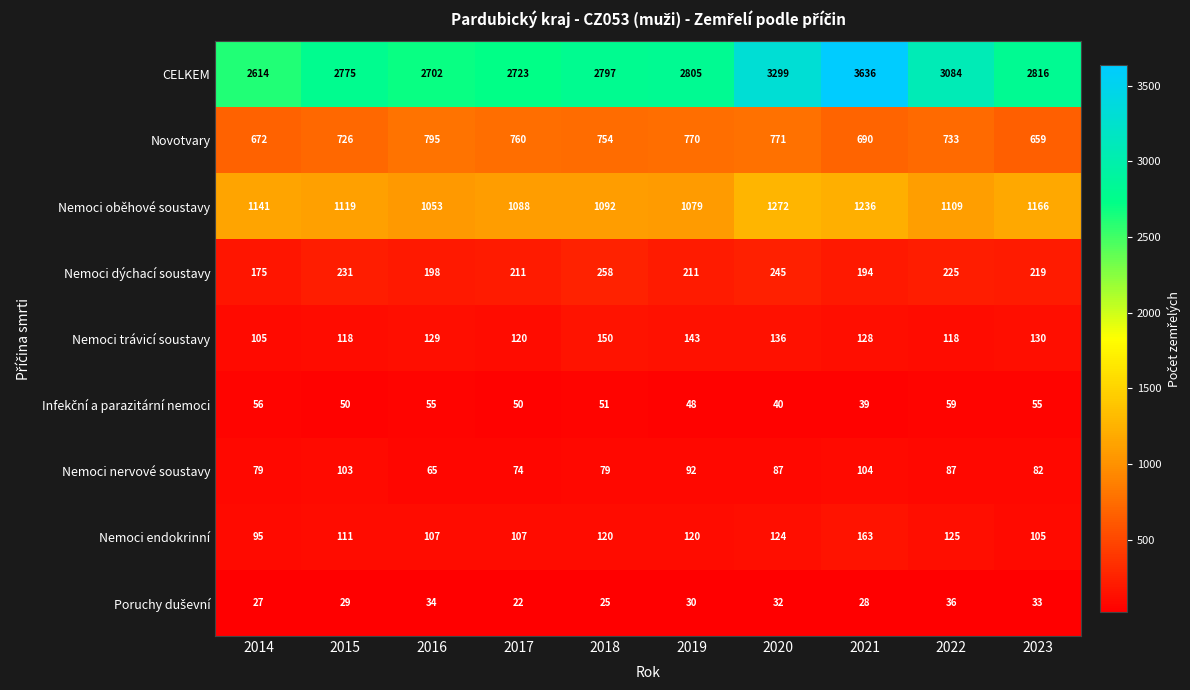

What is the total value across all series at 2021?

6218